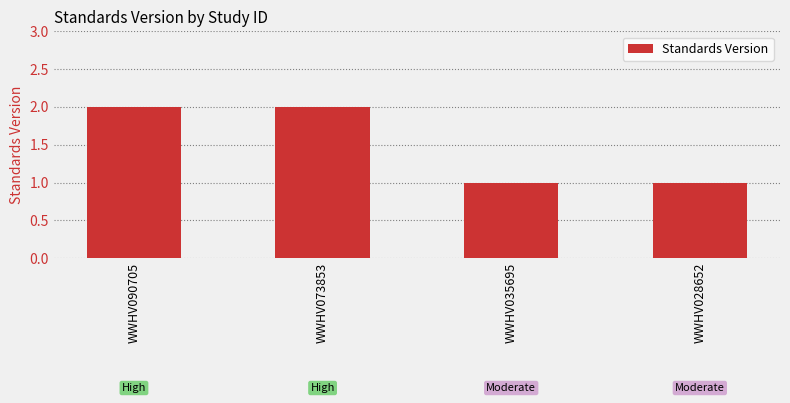

What is the sum of all values?

6